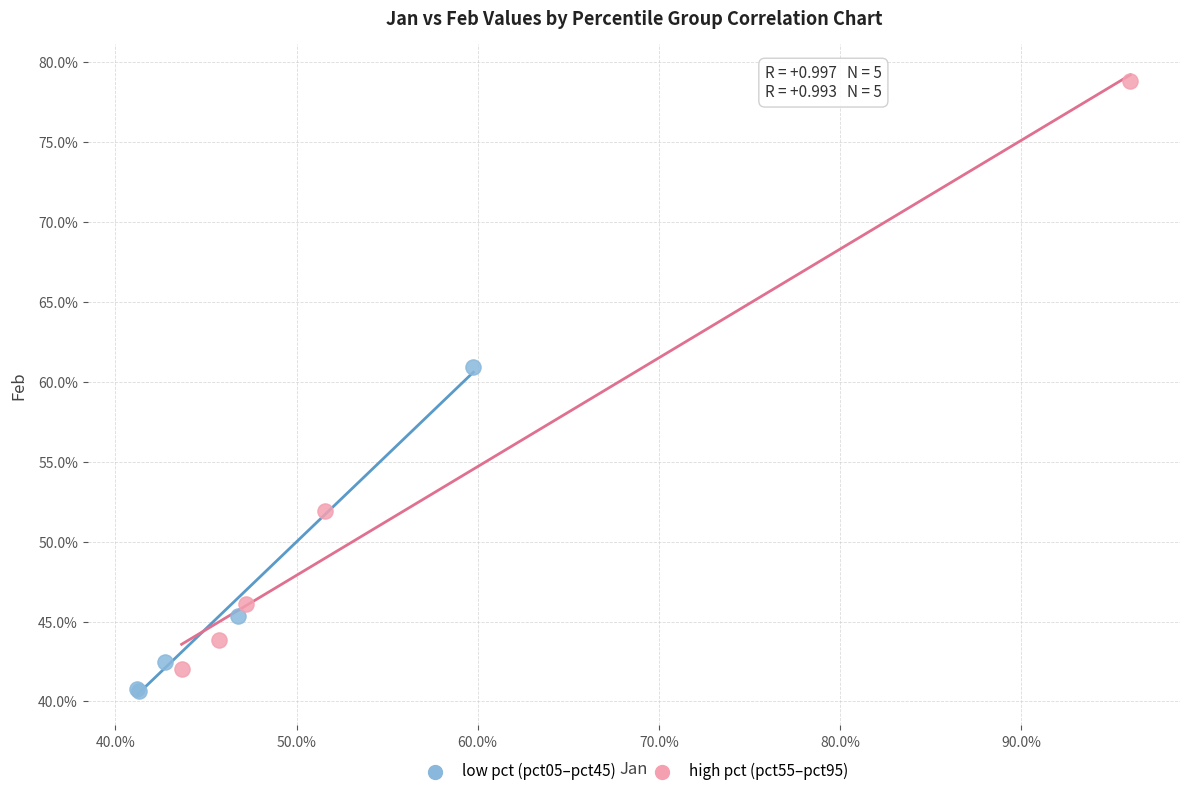

Which series reaches the maximum Y coordinate?

high pct (pct55–pct95)